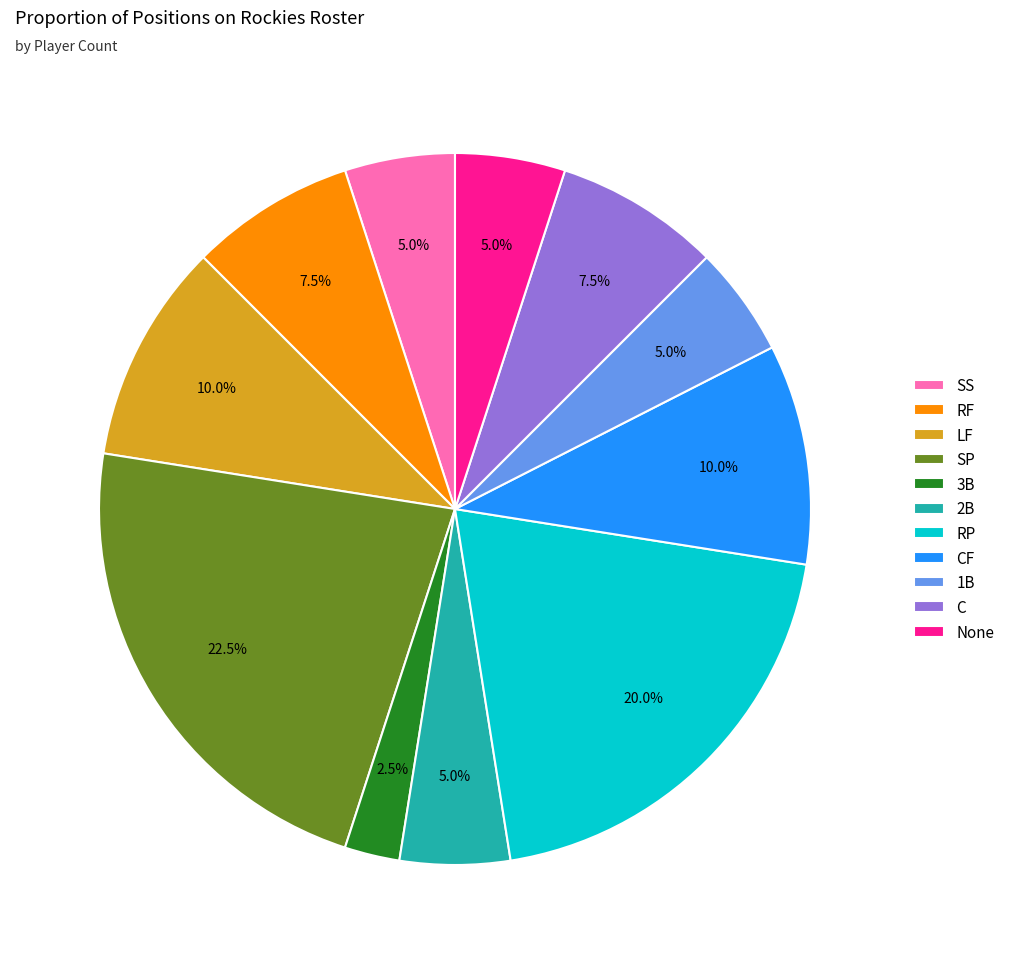

Which has a higher value, SP or 3B?

SP